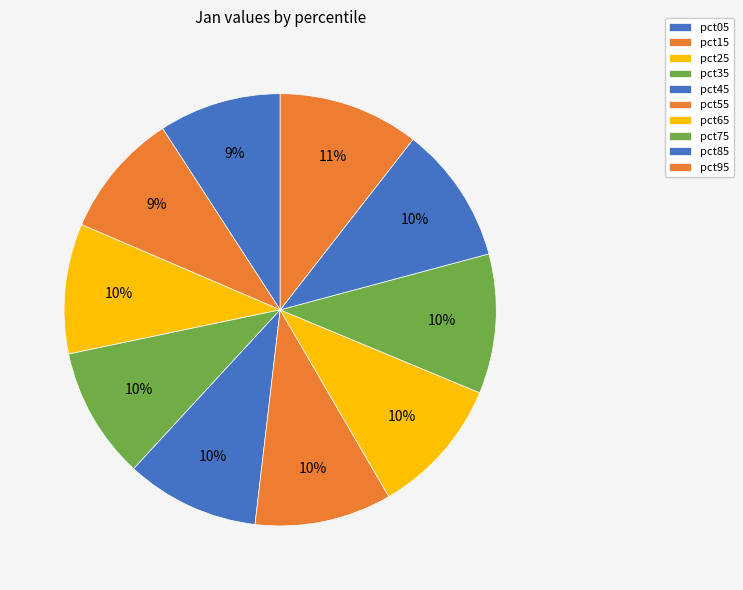

The pct05 slice represents 9% of the pie. True or false?

True